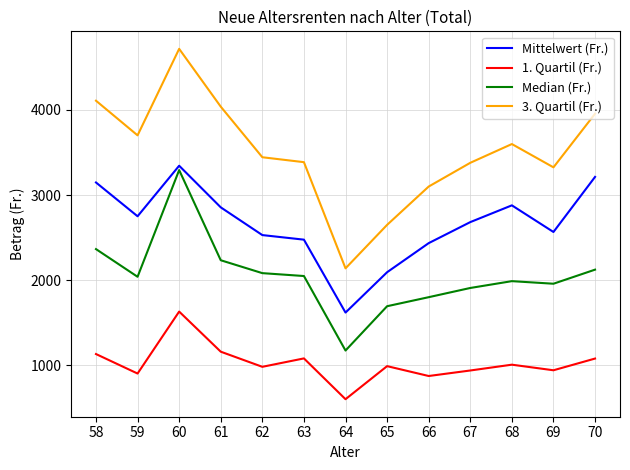

What is the greatest value displayed?

4717.8